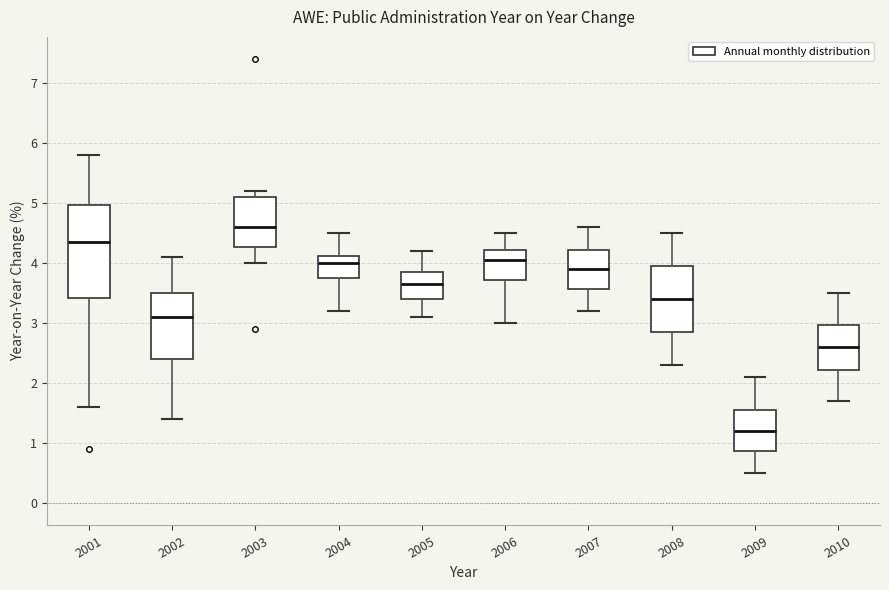

Reading left to right, read every box against the y-axis: the position of its median line, the range the box covers, and the ends of its whiskers. The values are not printed on the chart, so give them approximately, as read against the axis.

2001: median 4.4, box 3.4 to 5.0, whiskers 1.6 to 5.8
2002: median 3.1, box 2.4 to 3.5, whiskers 1.4 to 4.1
2003: median 4.6, box 4.3 to 5.1, whiskers 4.0 to 5.2
2004: median 4.0, box 3.8 to 4.1, whiskers 3.2 to 4.5
2005: median 3.7, box 3.4 to 3.9, whiskers 3.1 to 4.2
2006: median 4.1, box 3.7 to 4.2, whiskers 3.0 to 4.5
2007: median 3.9, box 3.6 to 4.2, whiskers 3.2 to 4.6
2008: median 3.4, box 2.9 to 4.0, whiskers 2.3 to 4.5
2009: median 1.2, box 0.9 to 1.6, whiskers 0.5 to 2.1
2010: median 2.6, box 2.2 to 3.0, whiskers 1.7 to 3.5